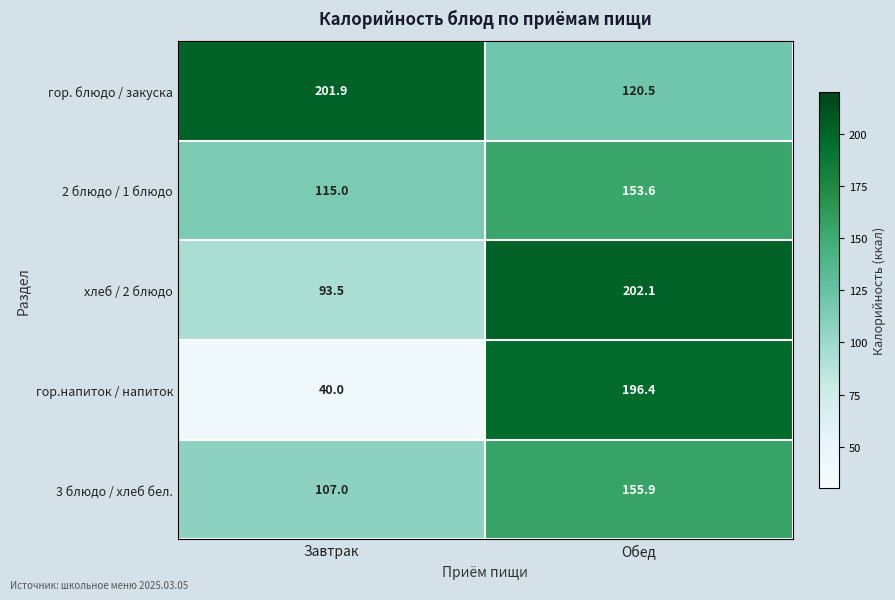

Reading left to right, what are all the values shown in this chart?

гор. блюдо / закуска: 201.9	120.5
2 блюдо / 1 блюдо: 115.0	153.6
хлеб / 2 блюдо: 93.5	202.1
гор.напиток / напиток: 40.0	196.4
3 блюдо / хлеб бел.: 107.0	155.9